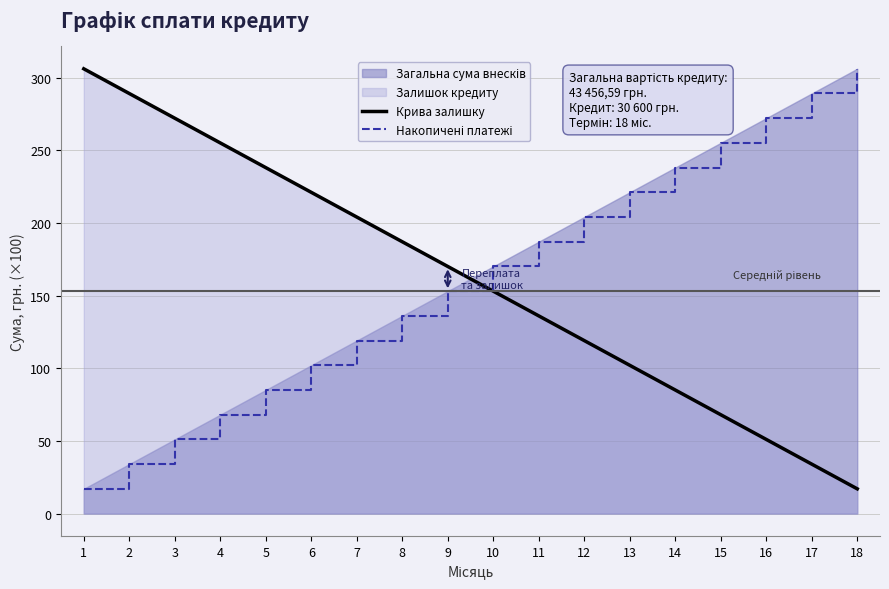

What is the lowest value of the Накопичені платежі series?

17.0